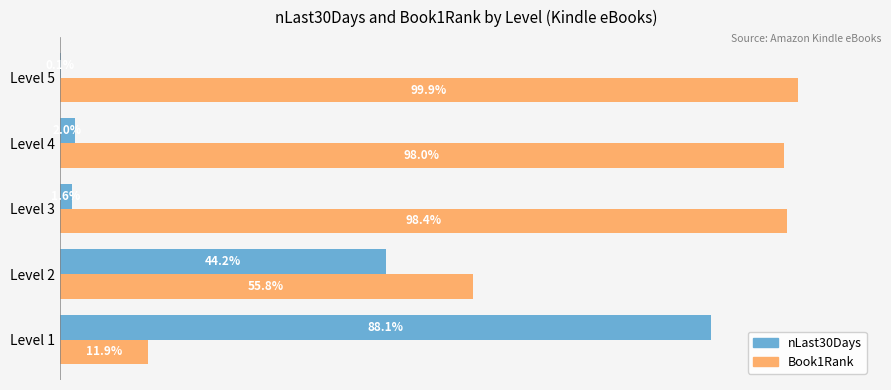

Is the value of nLast30Days at Level 1 greater than the value of Book1Rank at Level 4?

No